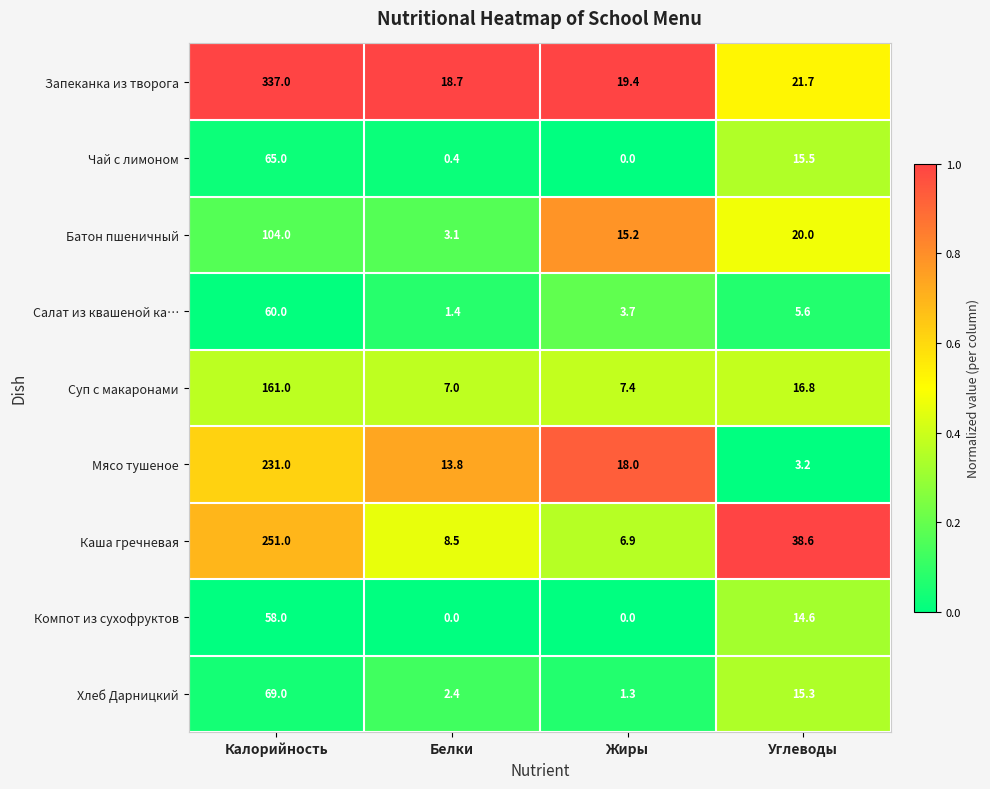

Between Калорийность and Углеводы, which series saw the biggest shift?

Запеканка из творога